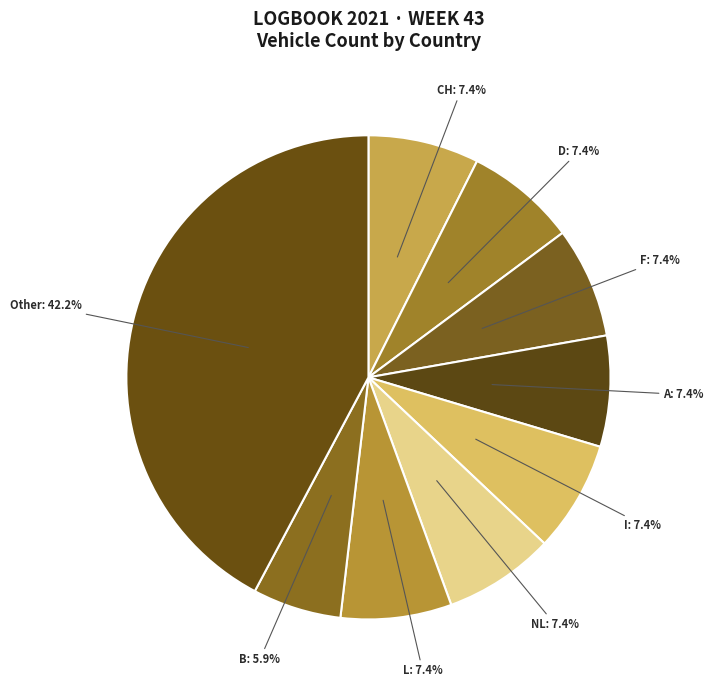

What percentage is the I slice, to the nearest percent?

7%